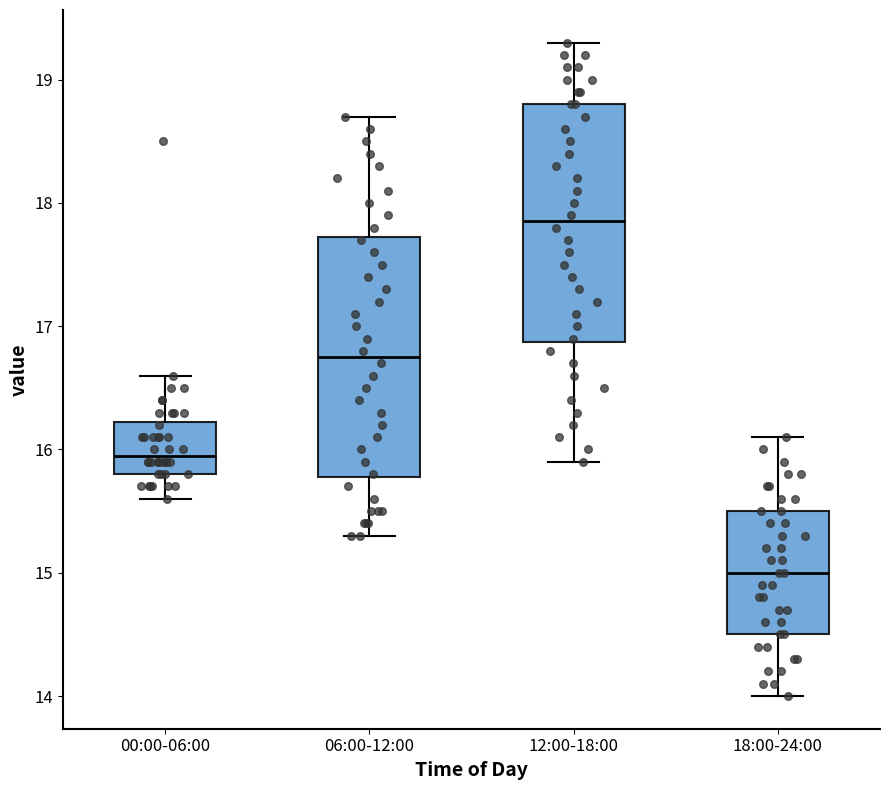

Reading left to right, transcribe this box plot: for each box, give where its median line is, the range the box spans, and where its two whiskers end, as read against the y-axis. The values are not printed on the chart, so give them approximately, as read against the axis.

00:00-06:00: median 16.0, box 15.8 to 16.2, whiskers 15.6 to 16.6
06:00-12:00: median 16.8, box 15.8 to 17.7, whiskers 15.3 to 18.7
12:00-18:00: median 17.9, box 16.9 to 18.8, whiskers 15.9 to 19.3
18:00-24:00: median 15.0, box 14.5 to 15.5, whiskers 14.0 to 16.1